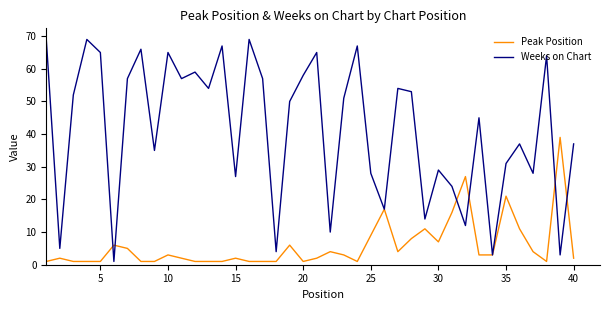

List the series in order of their overall mean, lowest first.

Peak Position, Weeks on Chart